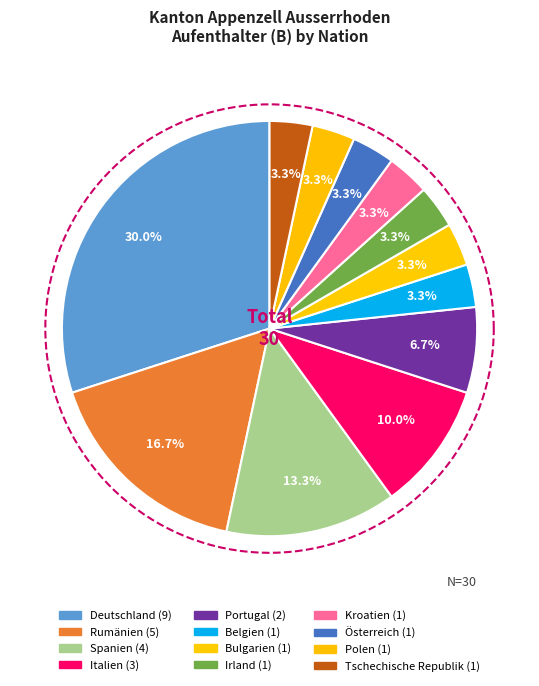

Is Spanien the majority of the pie?

No